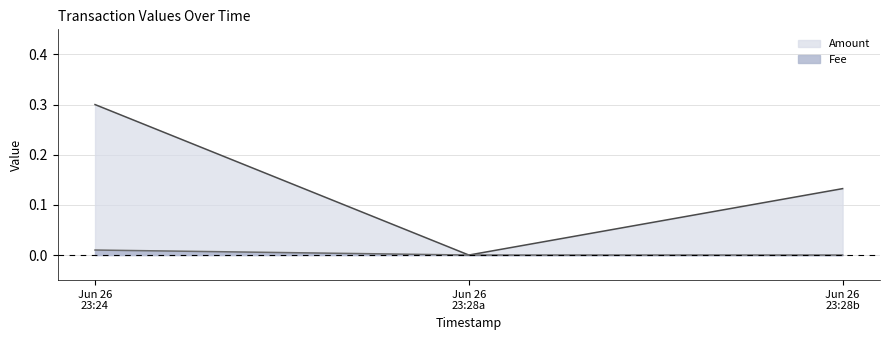

Rank the series by their average value, from lowest to highest.

Fee, Amount